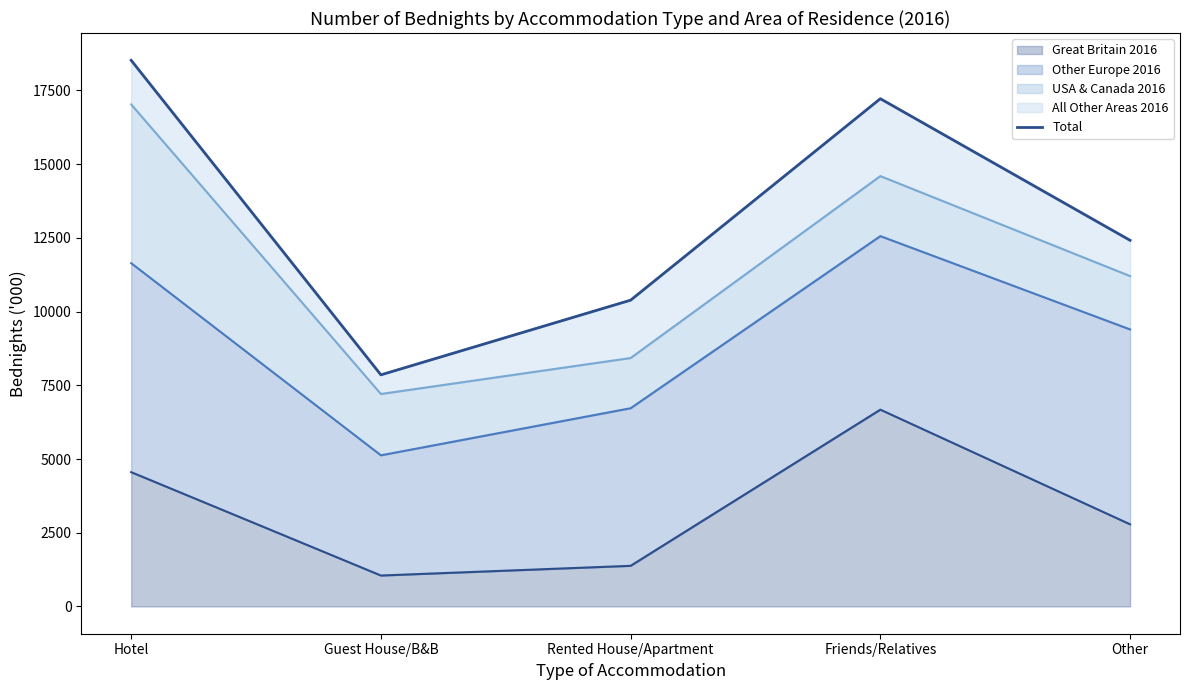

What is the average value?

13280